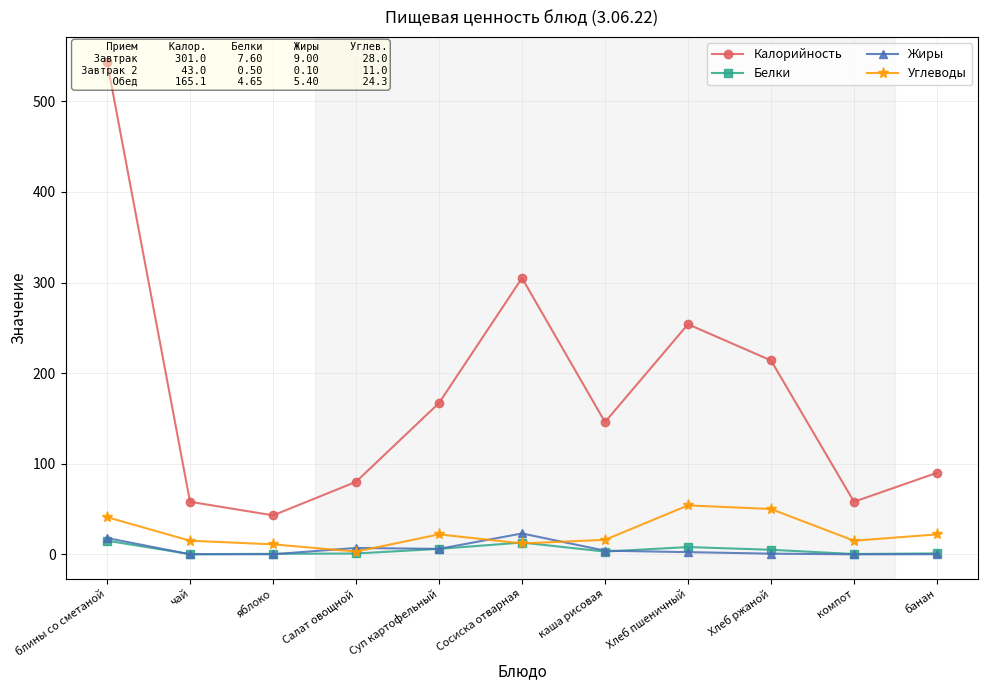

At which category does Жиры reach its first local peak?

Салат овощной